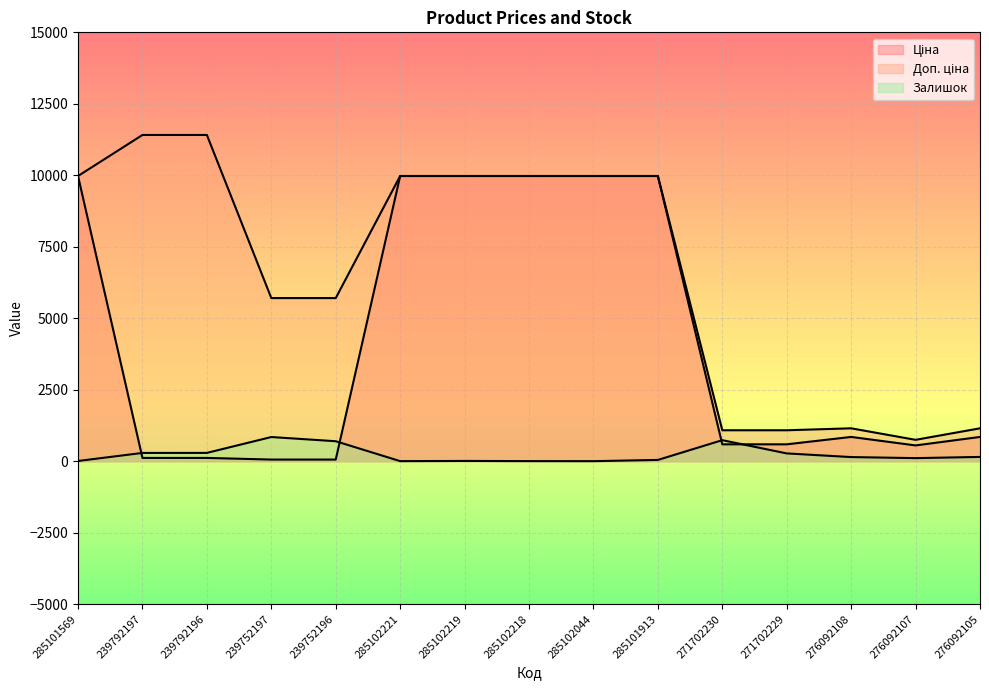

Between 239752196 and 285102219, which series saw the biggest shift?

Ціна